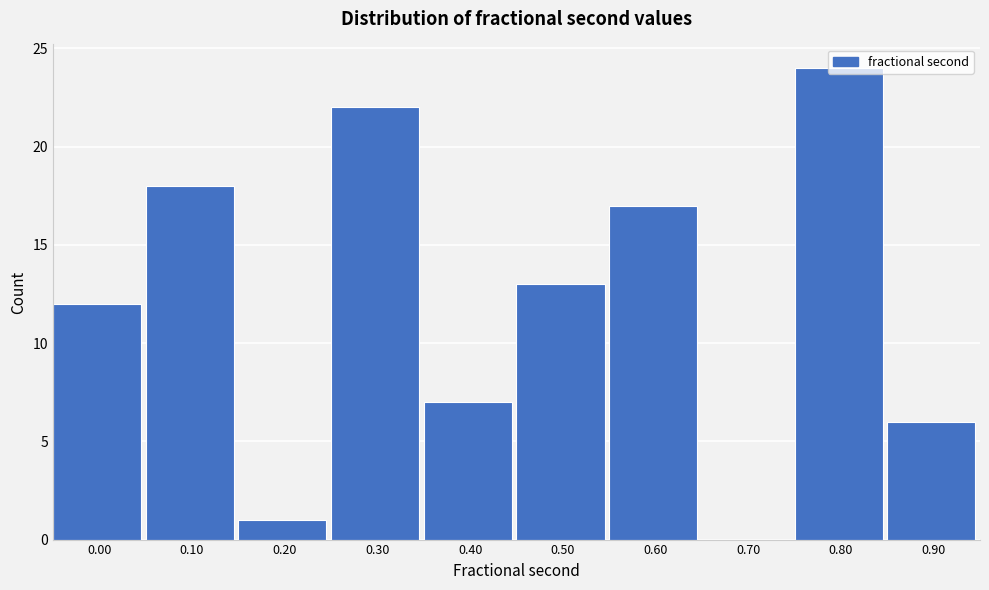

At which category does the chart reach its peak across all series?

0.80